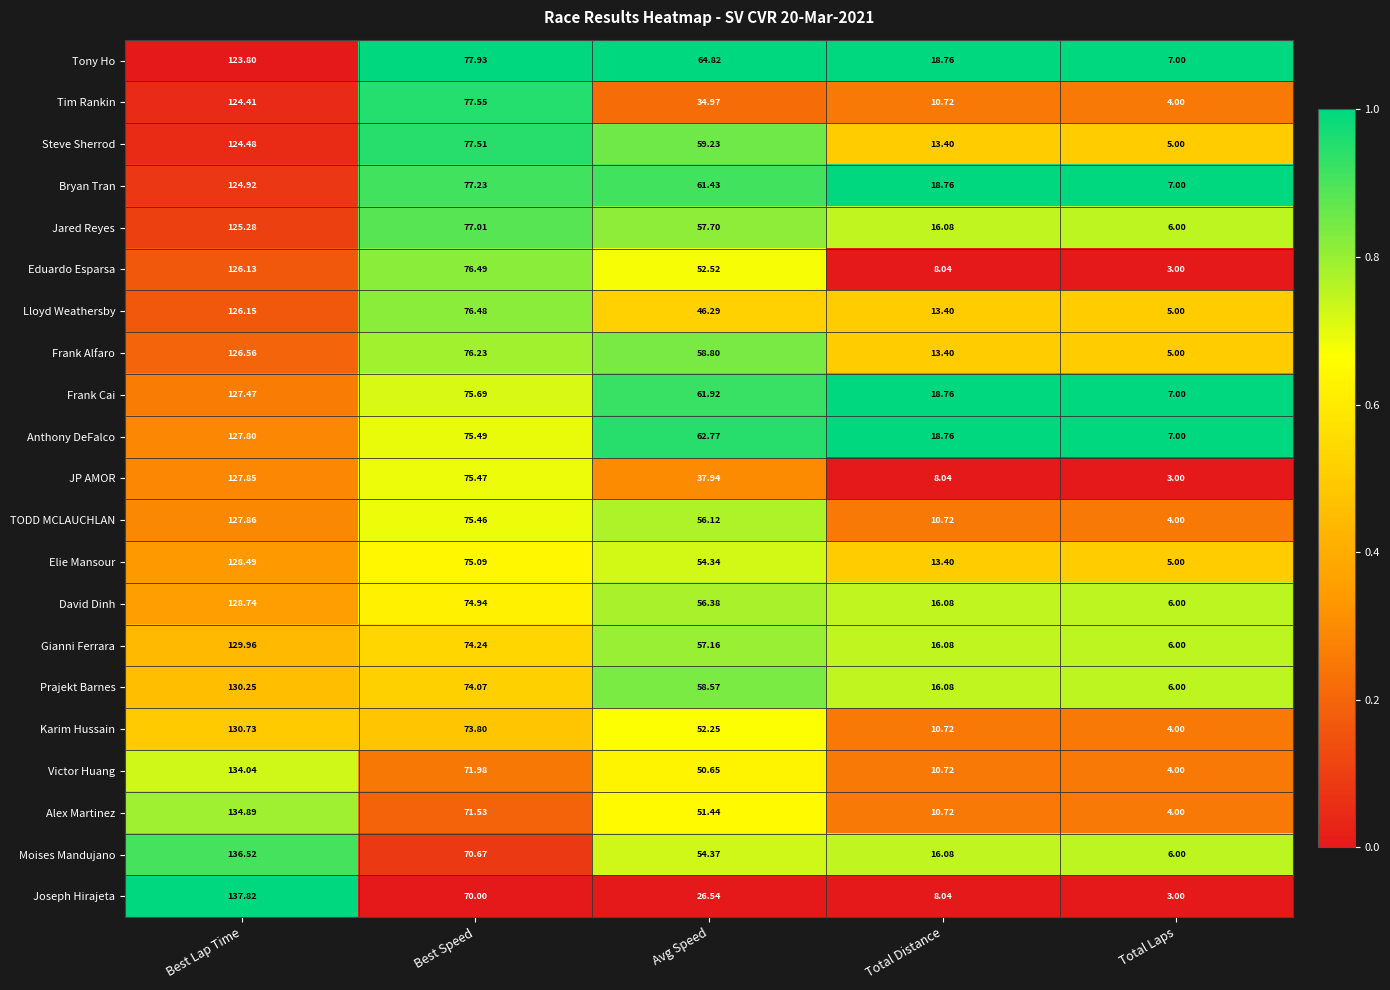

How many distinct data groups are displayed?

21